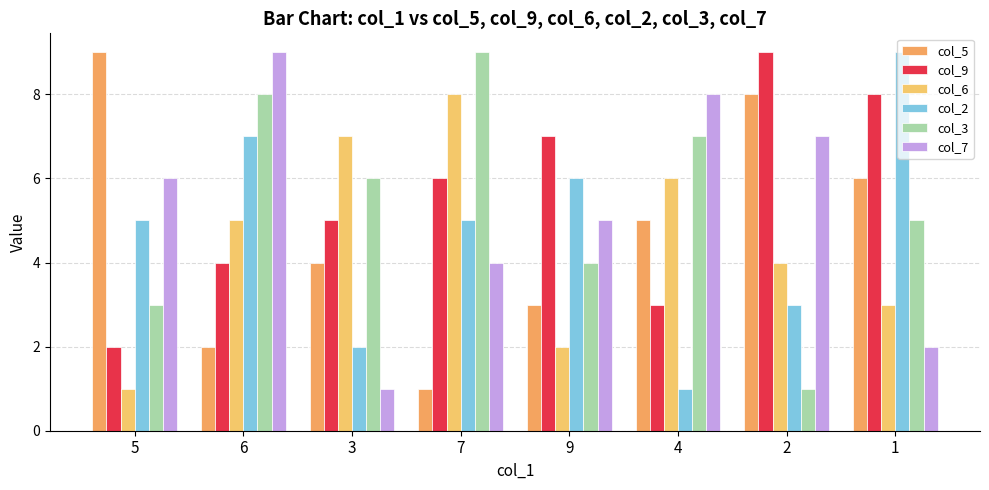

Is it true that col_9 equals 3 at 4?

True